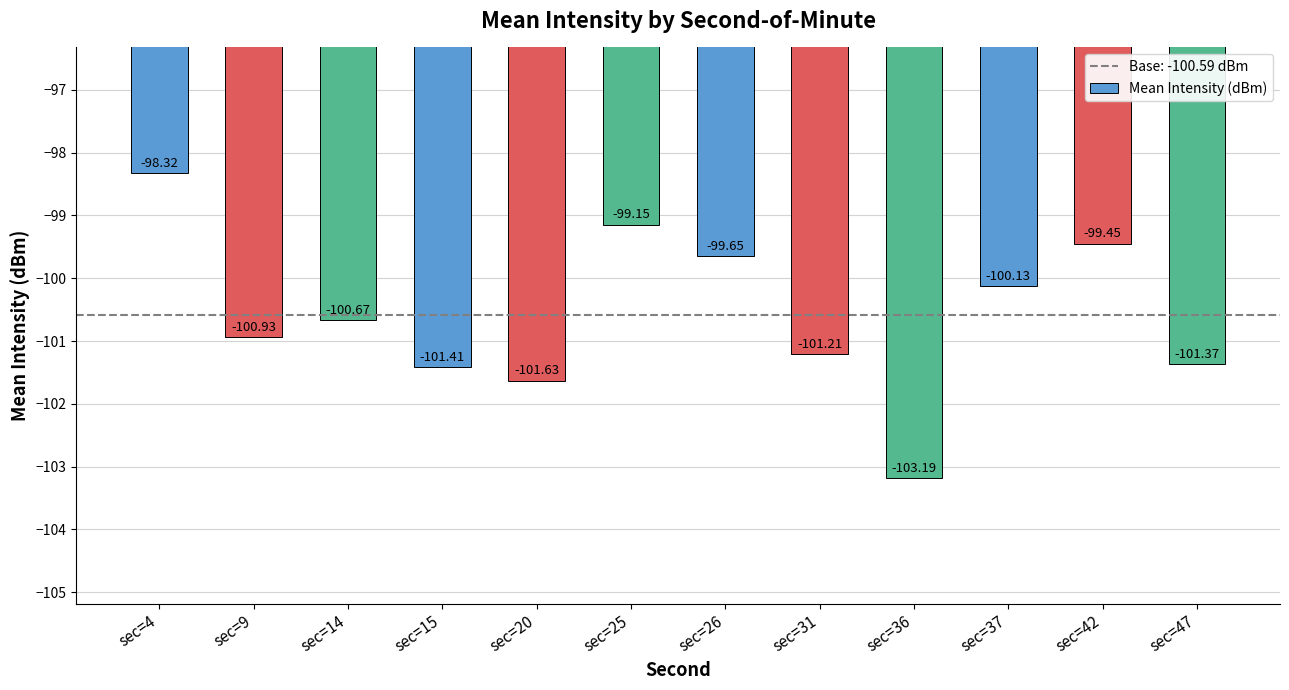

What is the maximum value shown in the chart?

-98.3